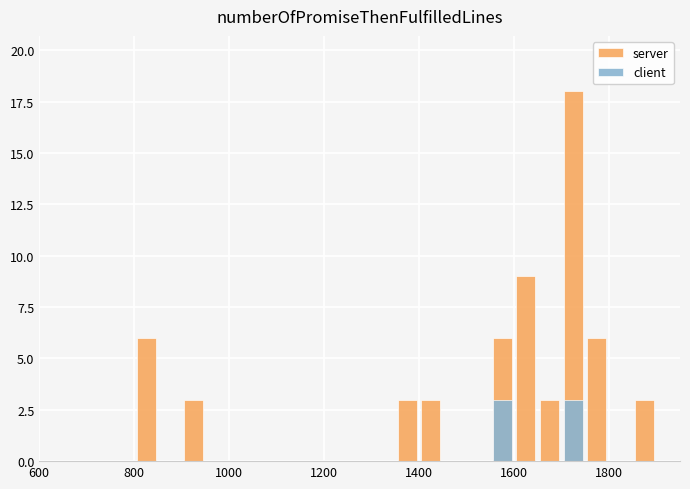

What is the difference between the maximum and minimum values in the server series?

18